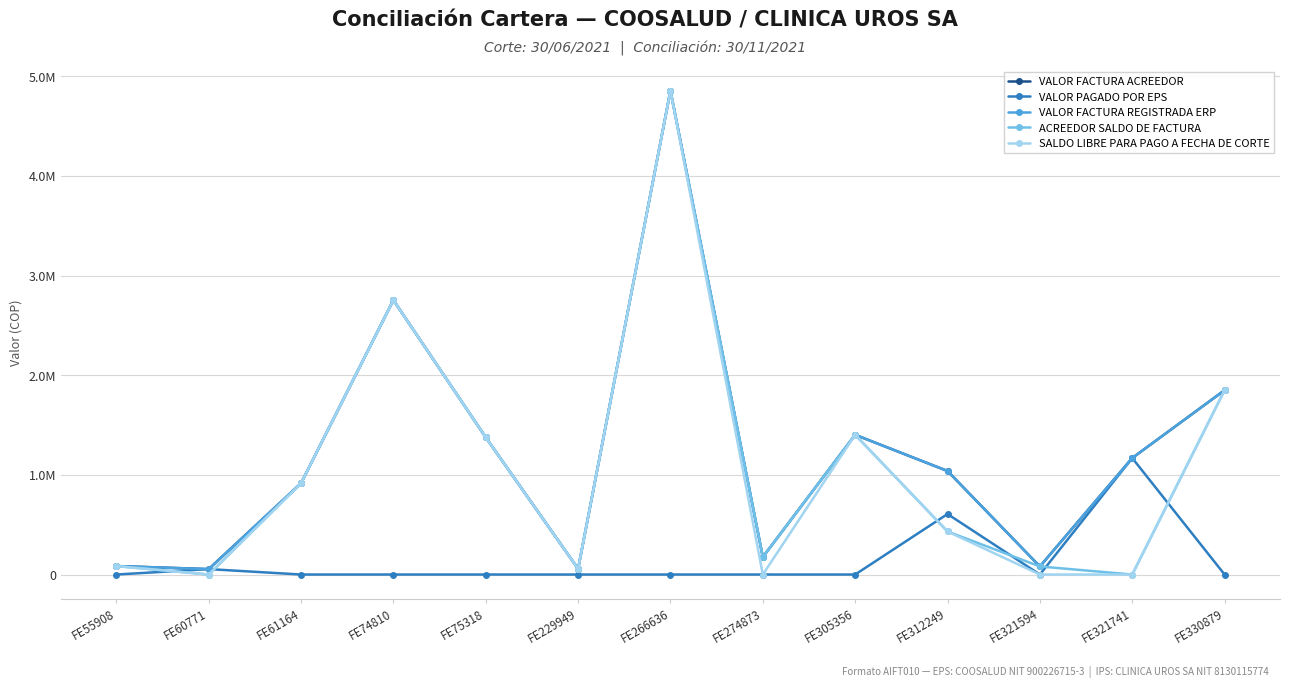

Does the chart have visible grid lines?

Yes